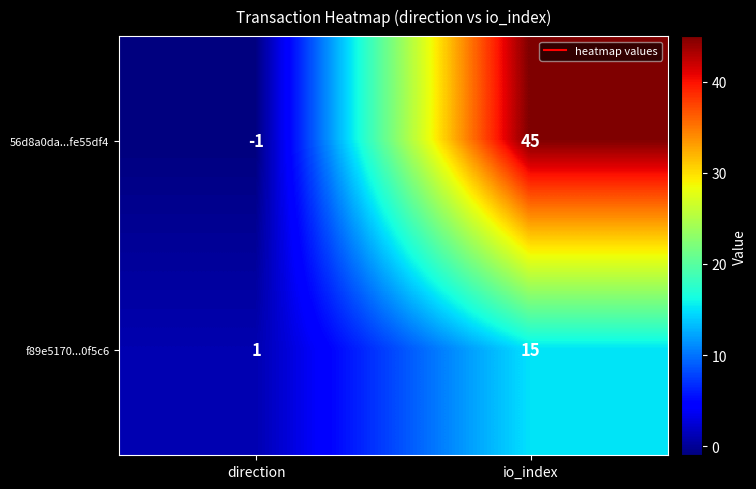

What is the total value across all series at io_index?

60